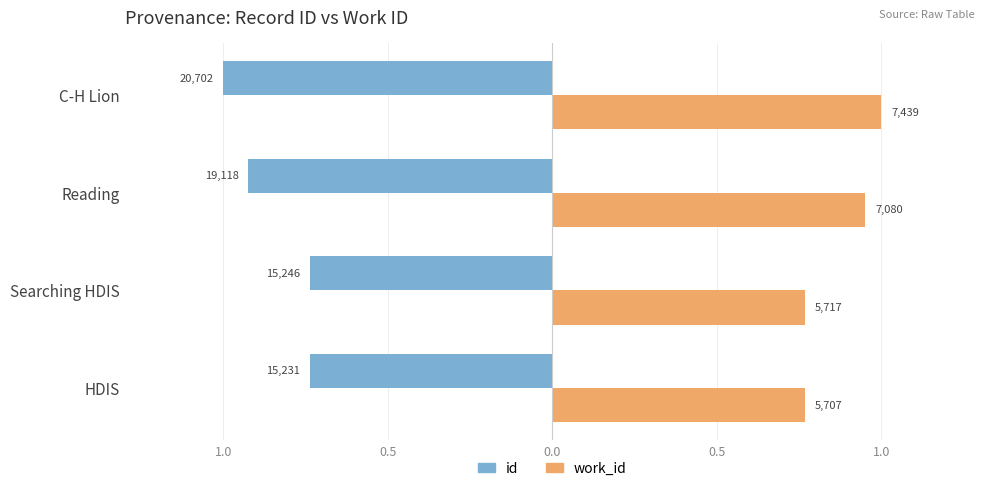

What are all the series names shown in the legend?

id, work_id